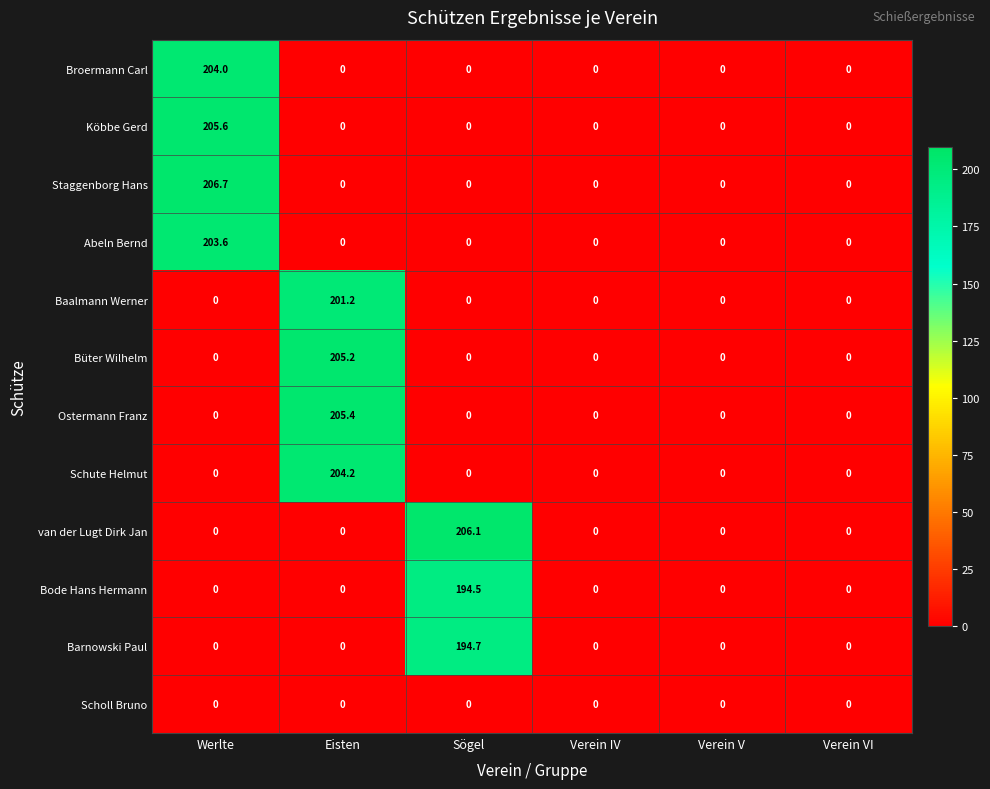

Which series has the widest spread of values?

Staggenborg Hans